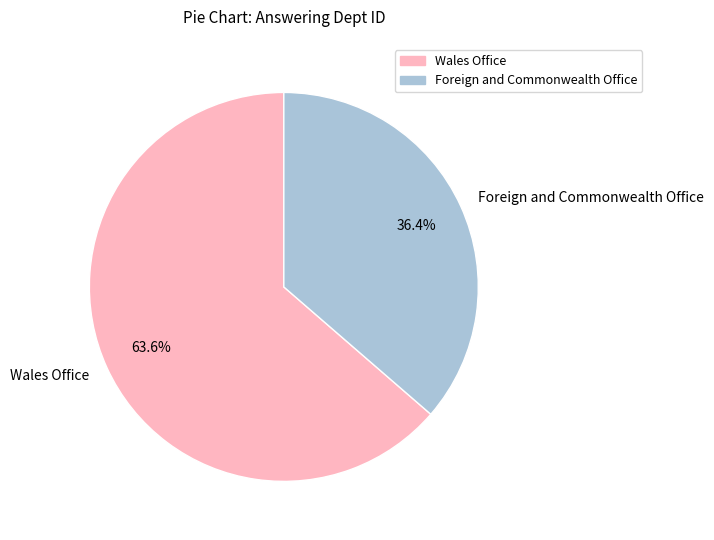

Between Foreign and Commonwealth Office and Wales Office, which is larger?

Wales Office